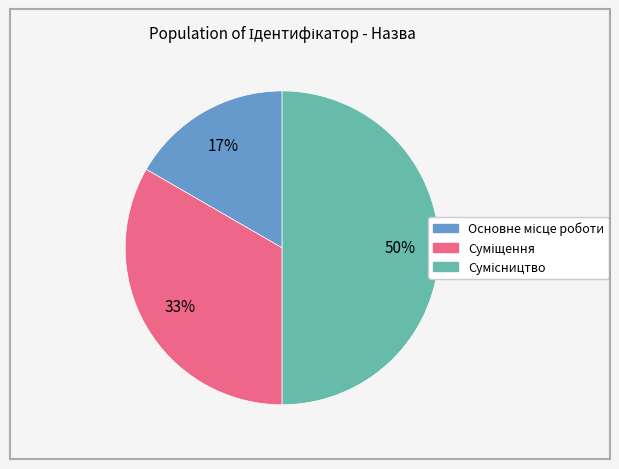

To the nearest percent, what is the difference between the largest and smallest slice percentages?

33%